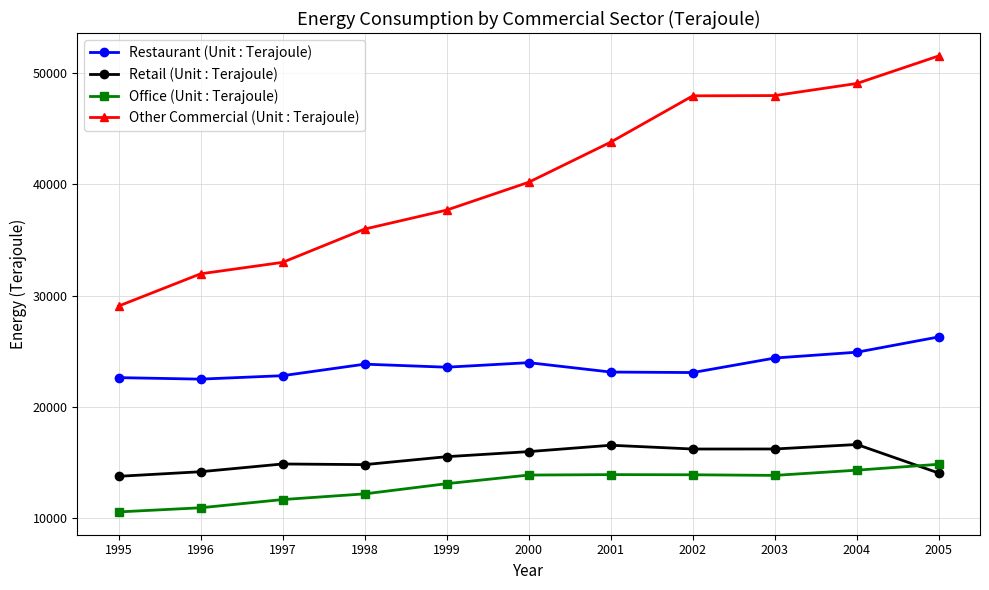

True or false: Other Commercial (Unit : Terajoule) has more than 1 interior local peaks.

False